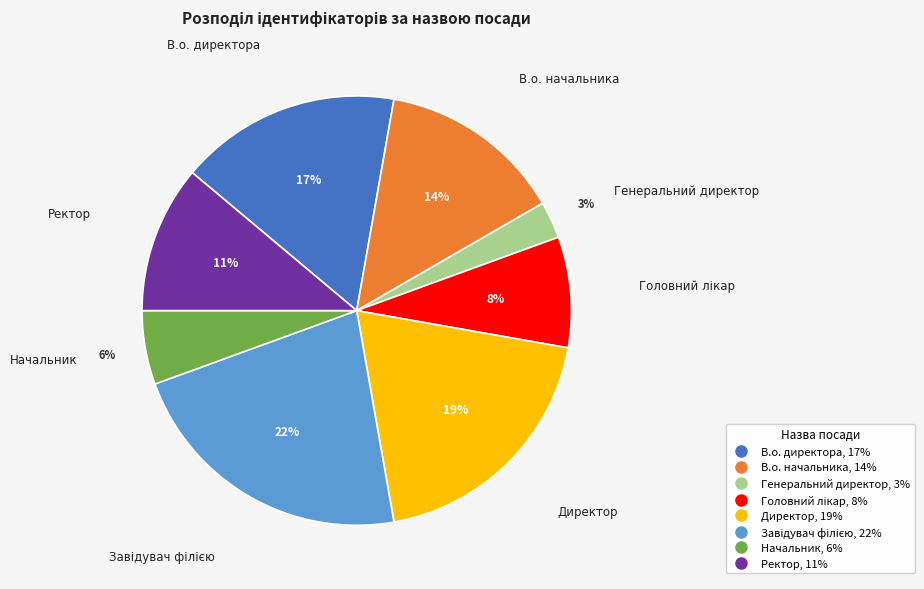

Is the sum of Начальник and Генеральний директор greater than half?

No